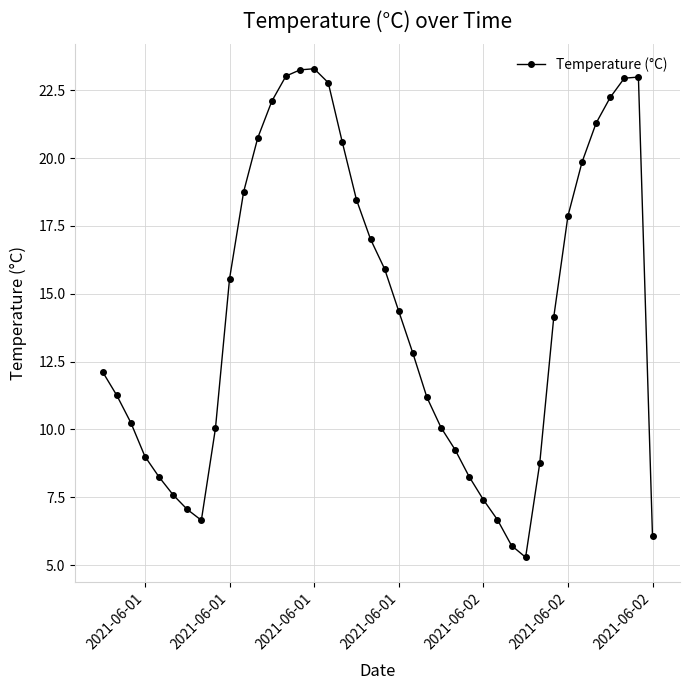

True or false: the data has more than 0 interior local peaks.

True